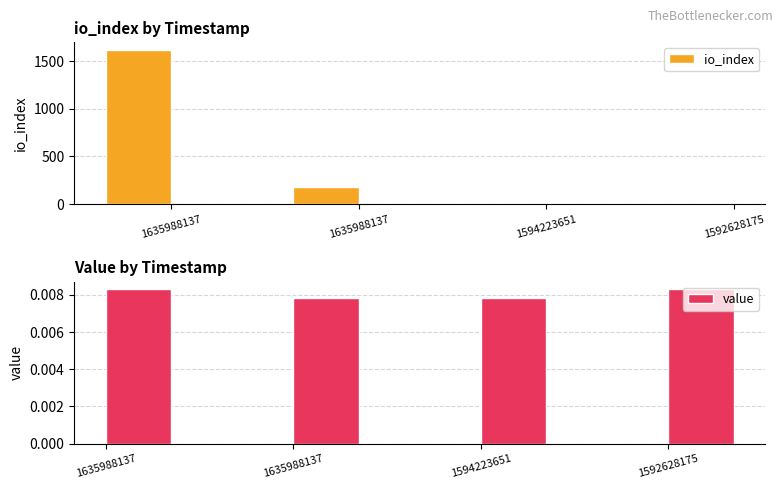

What are all the series names shown in the legend?

io_index, value